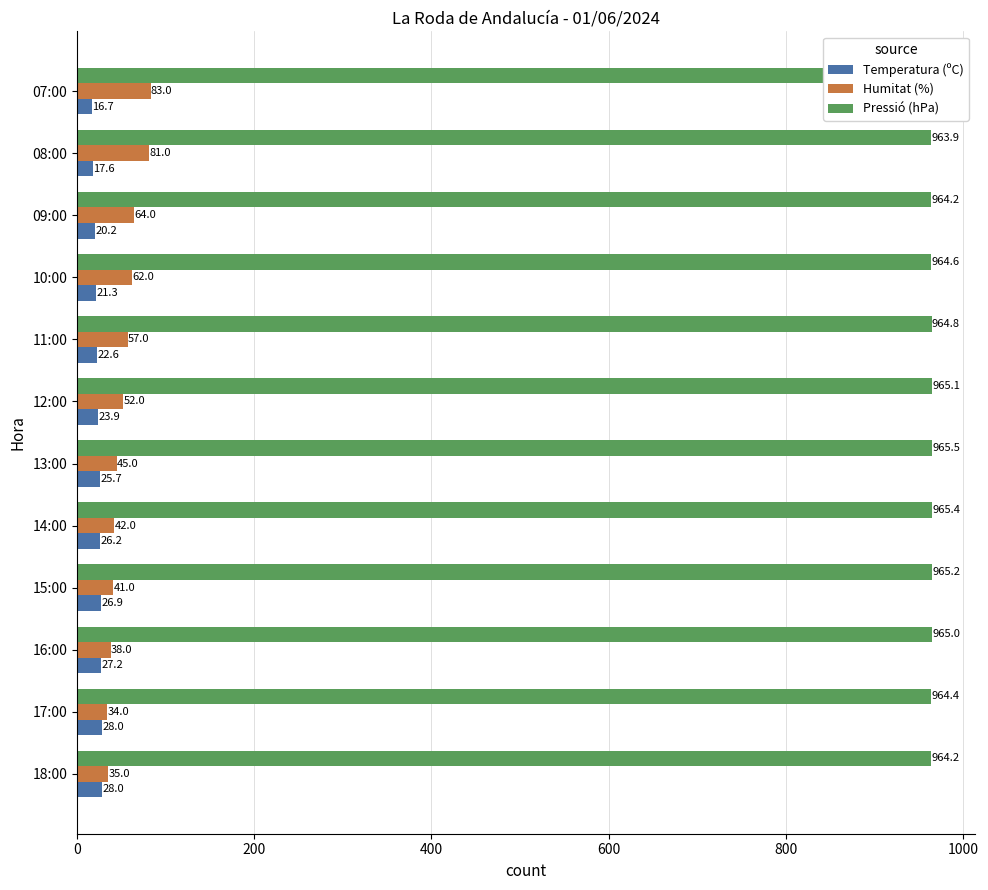

How many groups of bars are there?

12